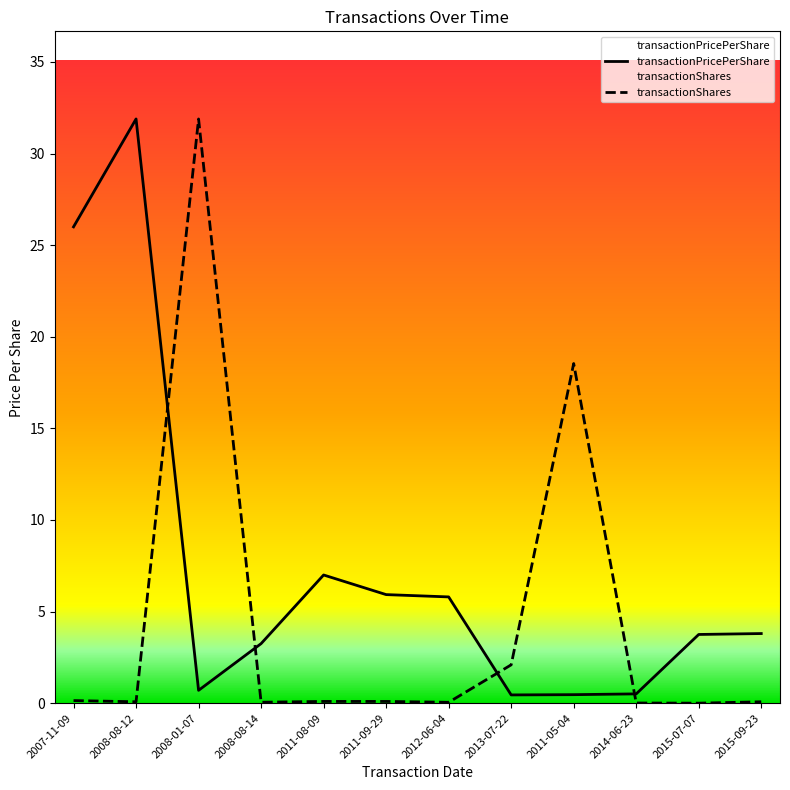

What is the value of the transactionShares point at the 8th from the left?

2.1